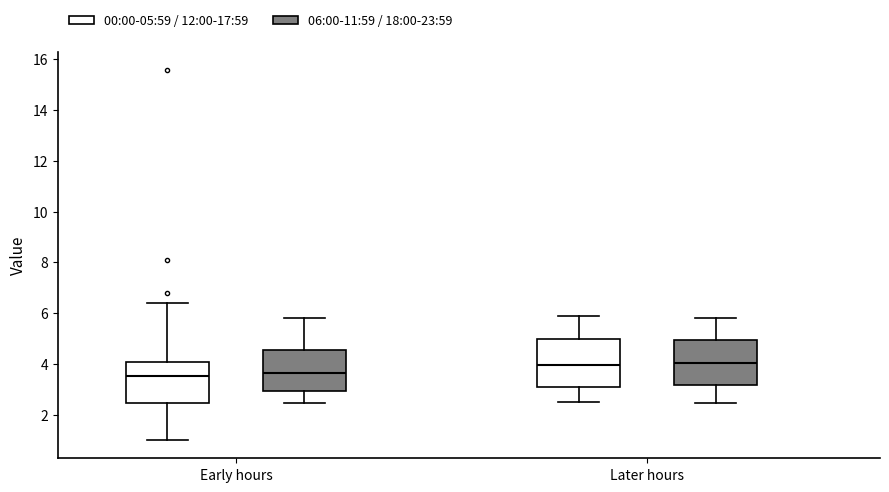

Reading left to right, transcribe this box plot: for each box, give where its median line is, the range the box spans, and where its two whiskers end, as read against the y-axis. The values are not printed on the chart, so give them approximately, as read against the axis.

Early hours (00:00-05:59 / 12:00-17:59): median 3.6, box 2.4 to 4.0, whiskers 1.0 to 6.4
Early hours (06:00-11:59 / 18:00-23:59): median 3.6, box 3.0 to 4.6, whiskers 2.4 to 5.8
Later hours (00:00-05:59 / 12:00-17:59): median 4.0, box 3.0 to 5.0, whiskers 2.6 to 6.0
Later hours (06:00-11:59 / 18:00-23:59): median 4.0, box 3.2 to 5.0, whiskers 2.4 to 5.8